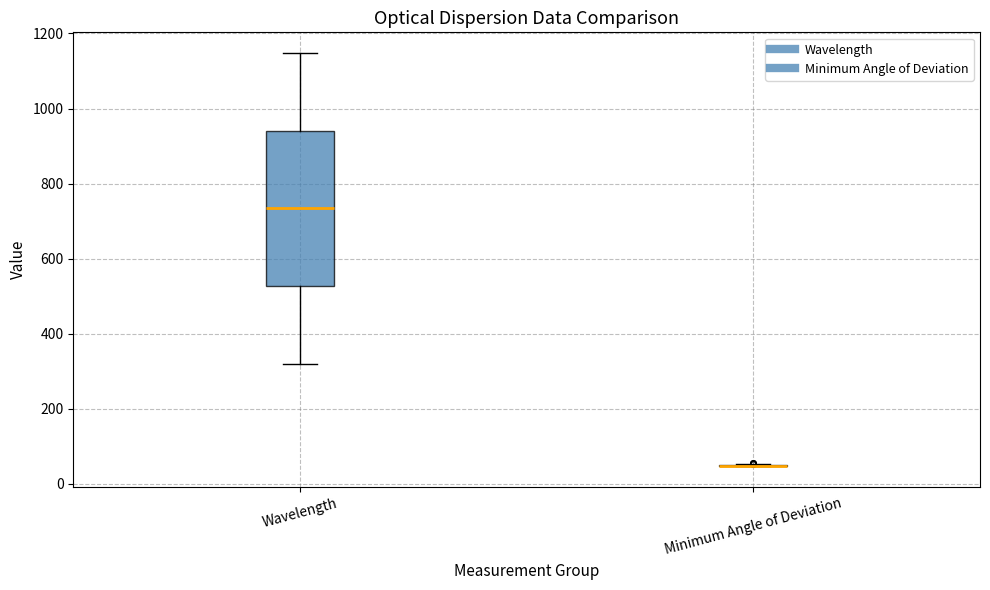

Which box is the tallest, from its lower edge to its upper edge?

Wavelength